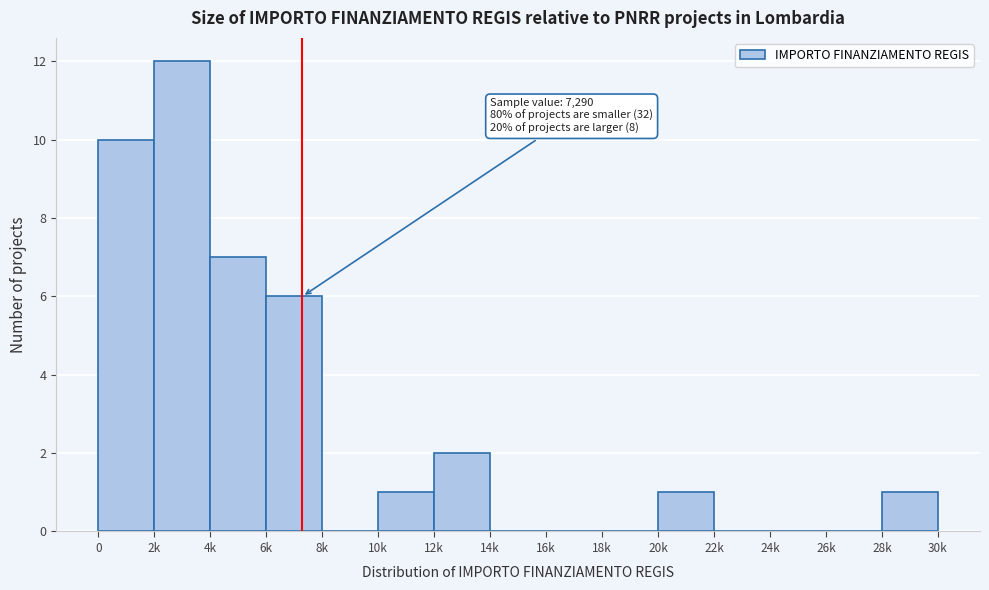

Reading right to left, what are all the values shown in this chart?

28k=1	26k=0	24k=0	22k=0	20k=1	18k=0	16k=0	14k=0	12k=2	10k=1	8k=0	6k=6	4k=7	2k=12	0=10